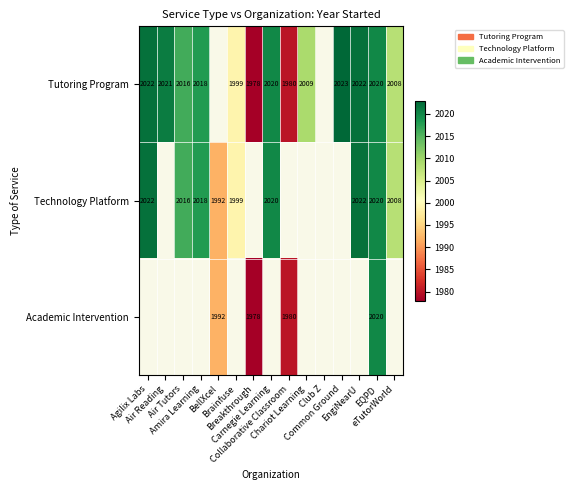

The value of Tutoring Program at EQPD is 2694.4. True or false?

False